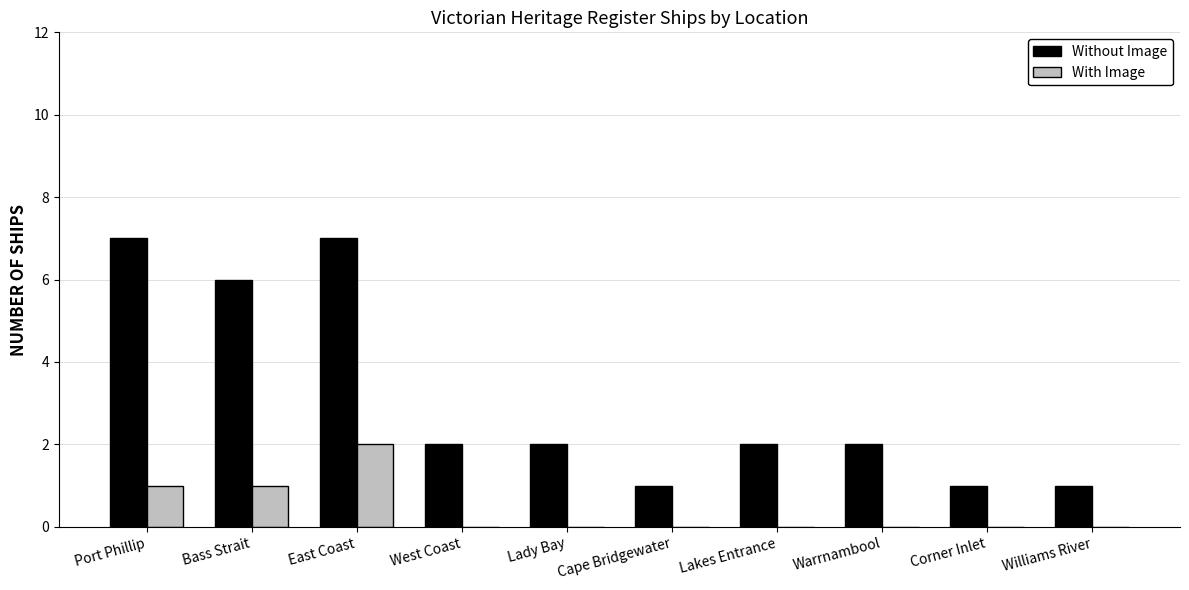

True or false: With Image has a value of -1 at West Coast.

False